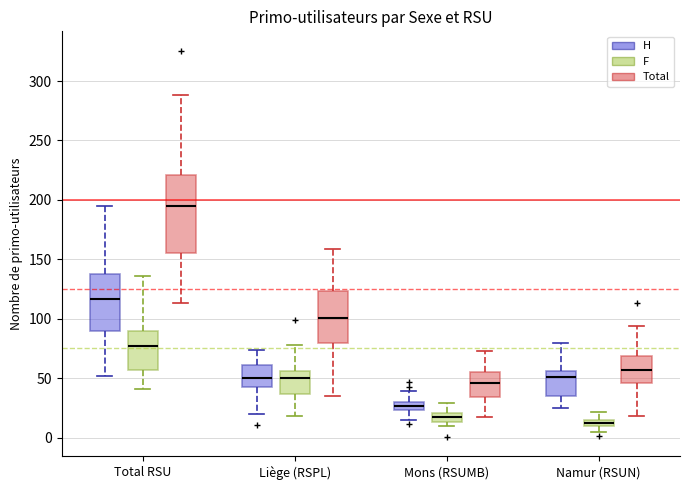

Where is the lower edge of the box for Total RSU (F) on the y-axis? The values are not printed on the chart, so give them approximately, as read against the axis.

55